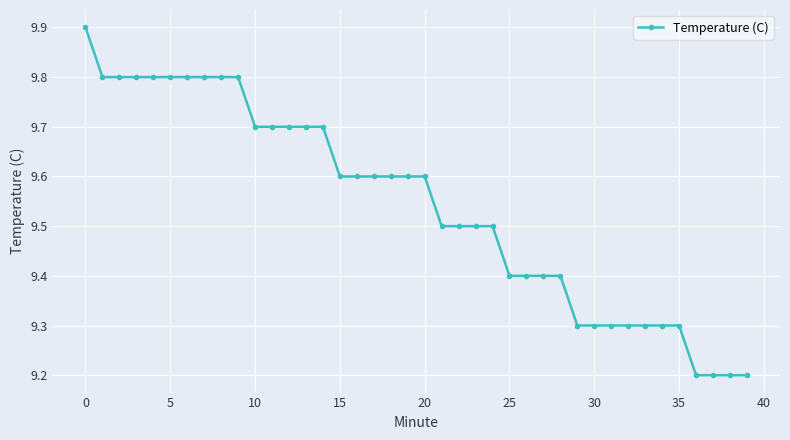

What is the minimum value shown in the chart?

9.2